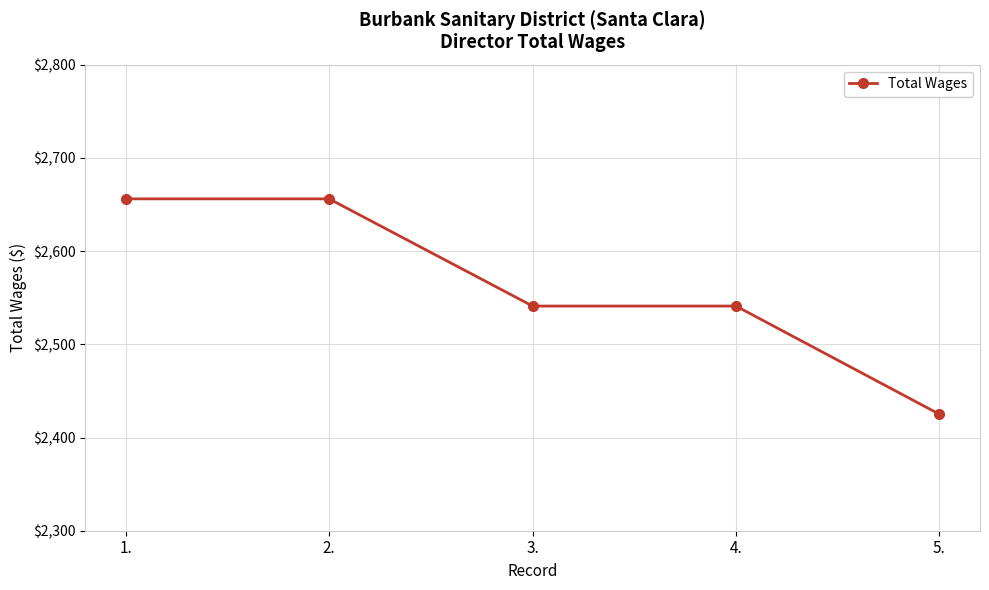

Which category has the lowest value across all series?

5.